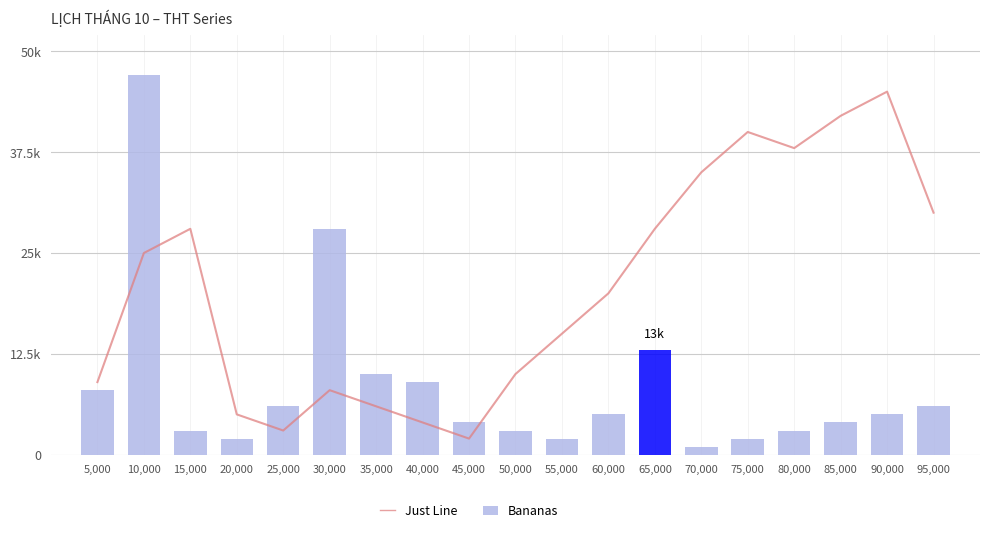

Reading left to right, transcribe all the data shown in this chart.

Just Line: 9000	25000	28000	5000	3000	8000	6000	4000	2000	10000	15000	20000	28000	35000	40000	38000	42000	45000	30000
Bananas: 8000	47000	3000	2000	6000	28000	10000	9000	4000	3000	2000	5000	13000	1000	2000	3000	4000	5000	6000